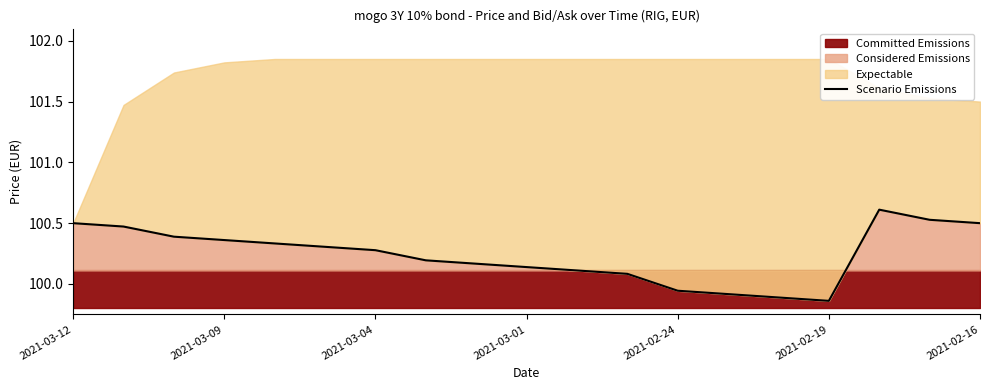

Where does the Considered Emissions series first go above 100?

2021-03-12